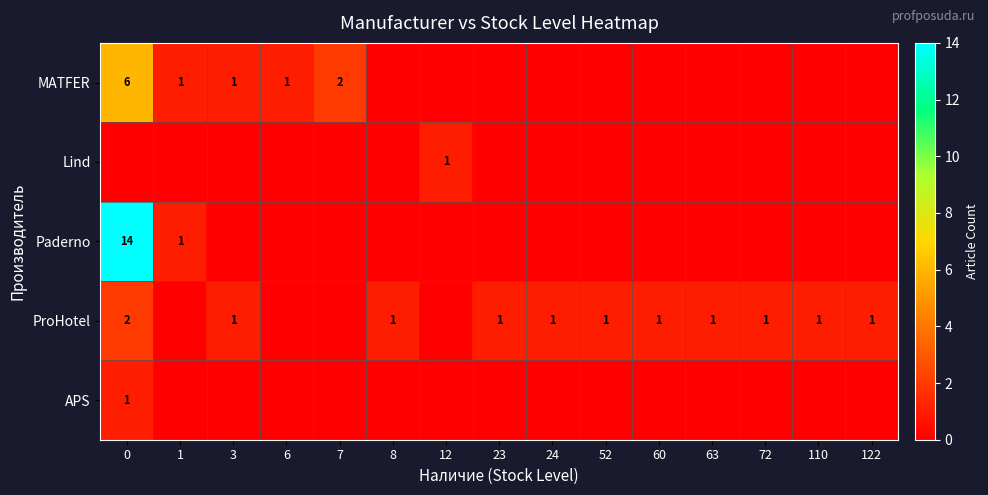

The MATFER series shows 2 at 7. True or false?

True